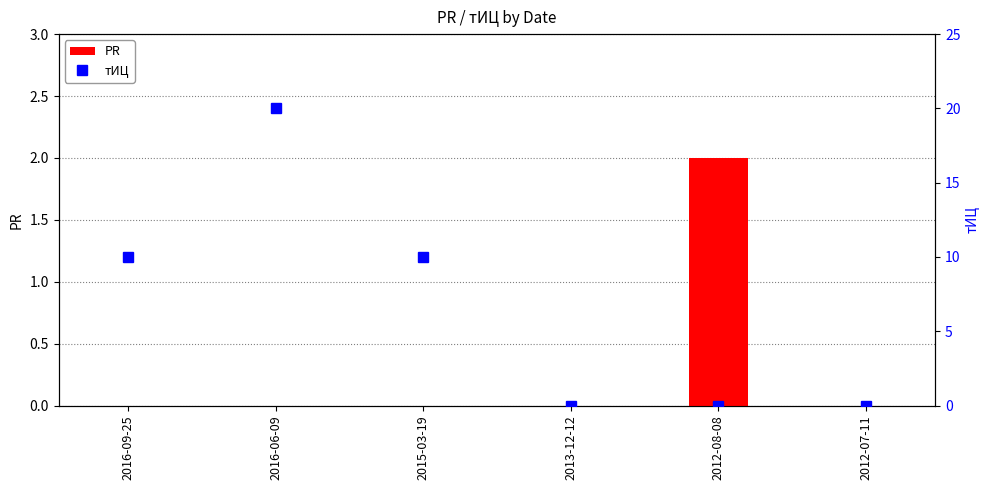

How many PR values are between 0 and 1?

5